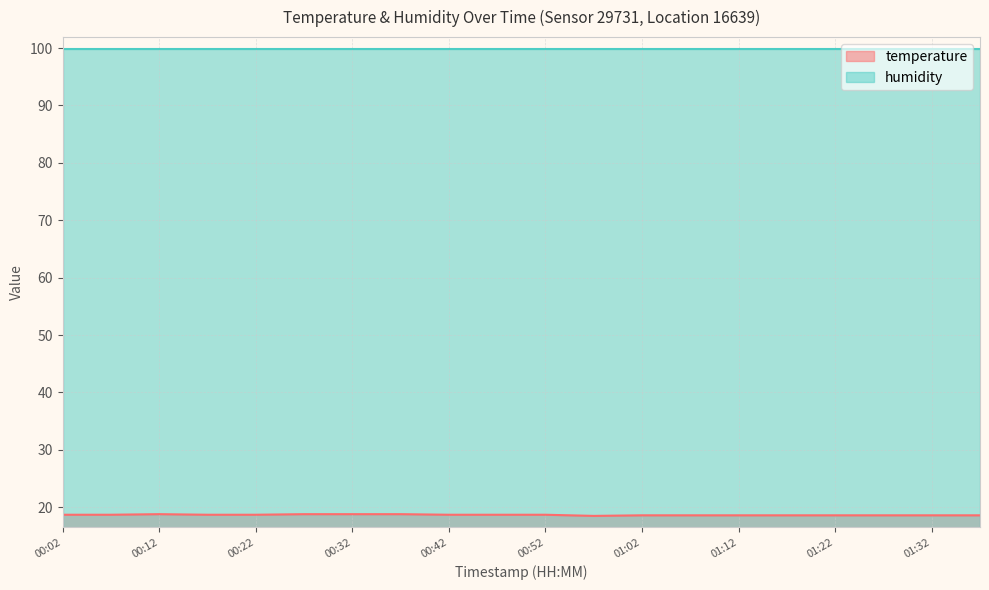

What position from the right is 00:32?

14